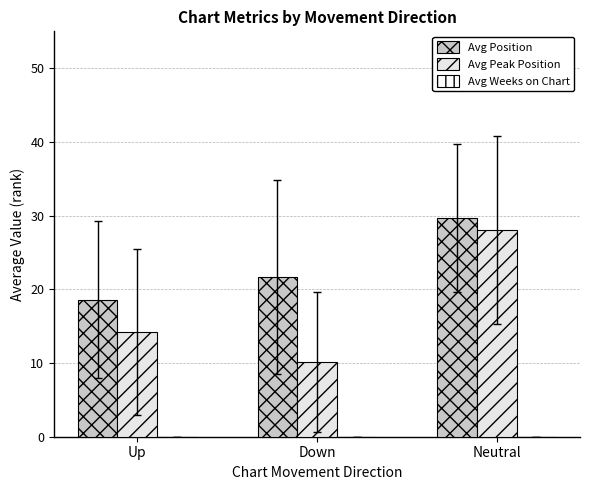

Rank the series at Up from lowest to highest value.

Avg Peak Position, Avg Position